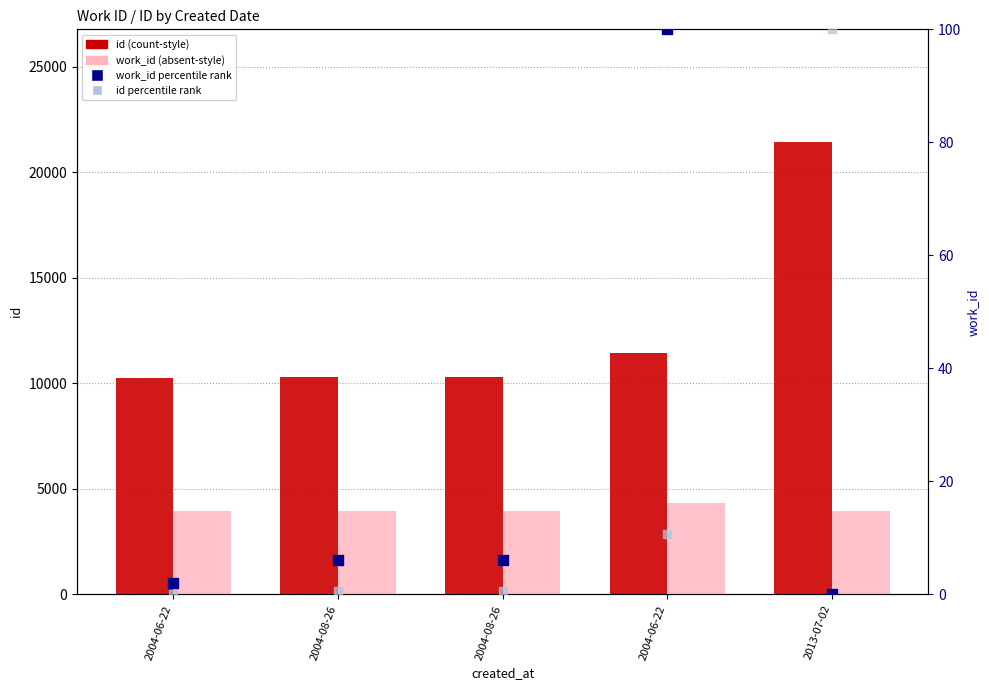

Which series contains the highest Y value?

id